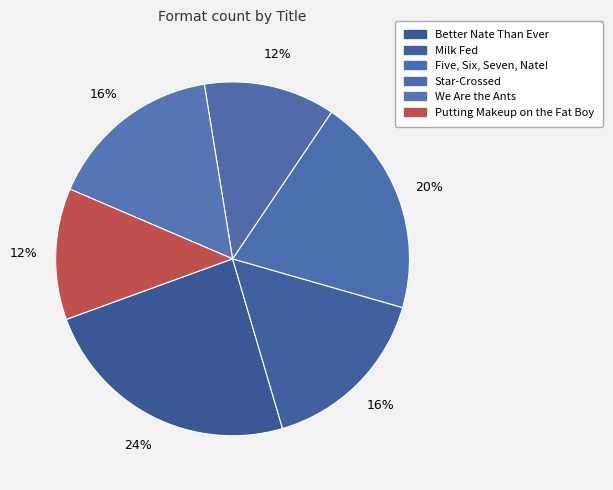

Is it true that Star-Crossed is 1% of the pie?

False